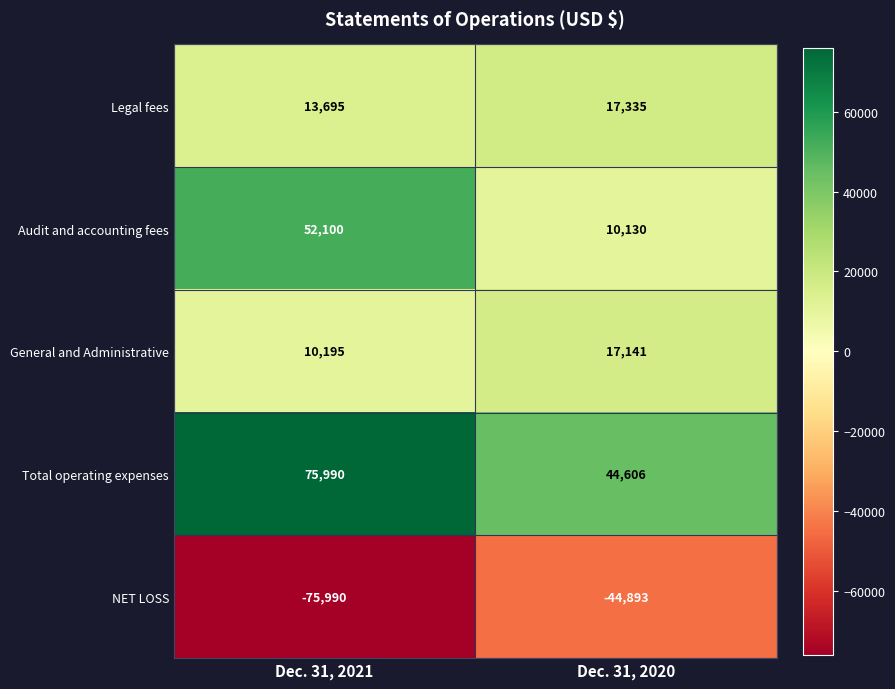

What is the total value across all series at Dec. 31, 2021?

75990